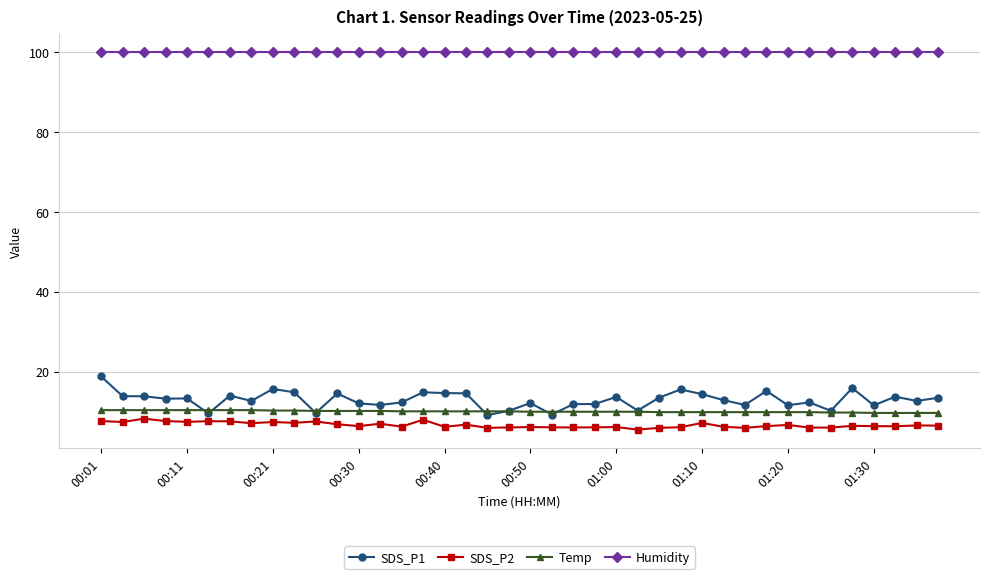

True or false: SDS_P1 and Humidity intersect in this chart.

False